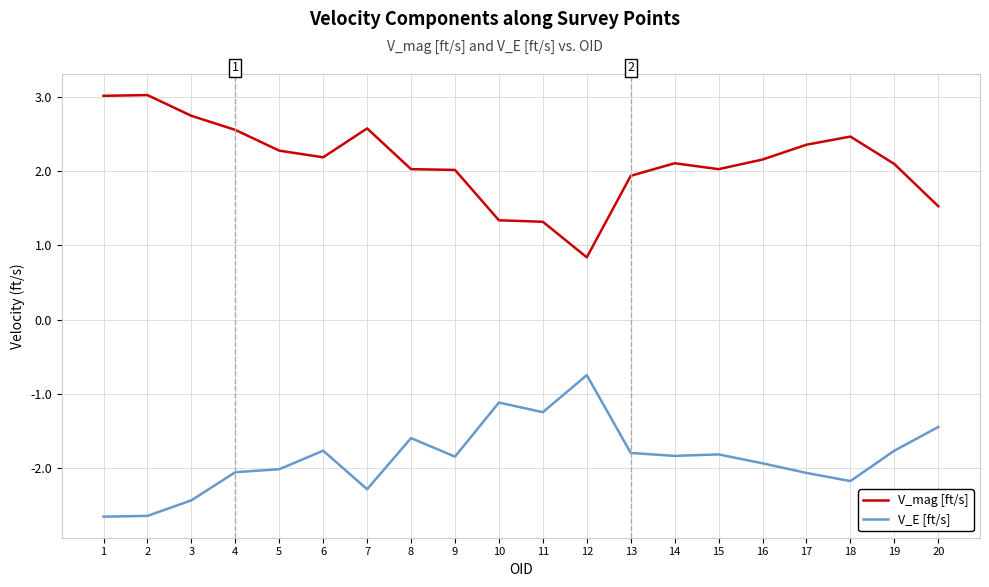

What is the total value across all series at 3?

0.3